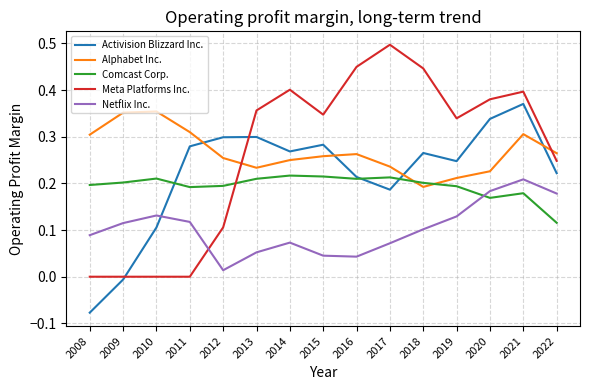

Which series changed the most between 2009 and 2019?

Meta Platforms Inc.